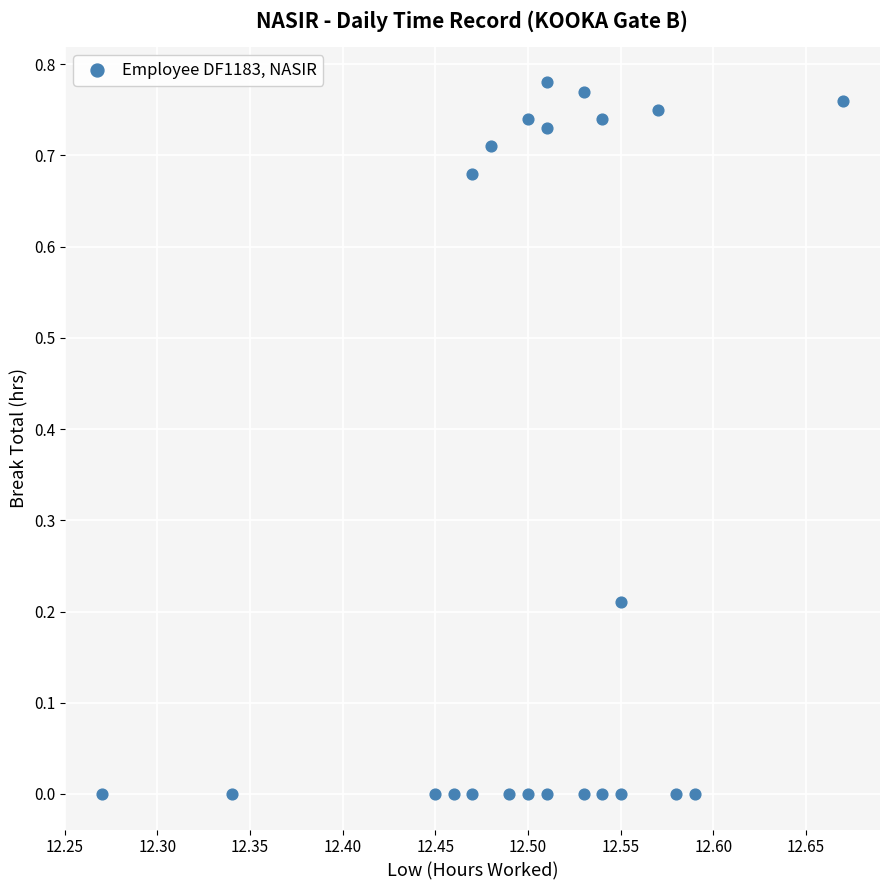

What is the range of X values (max minus min)?

0.4